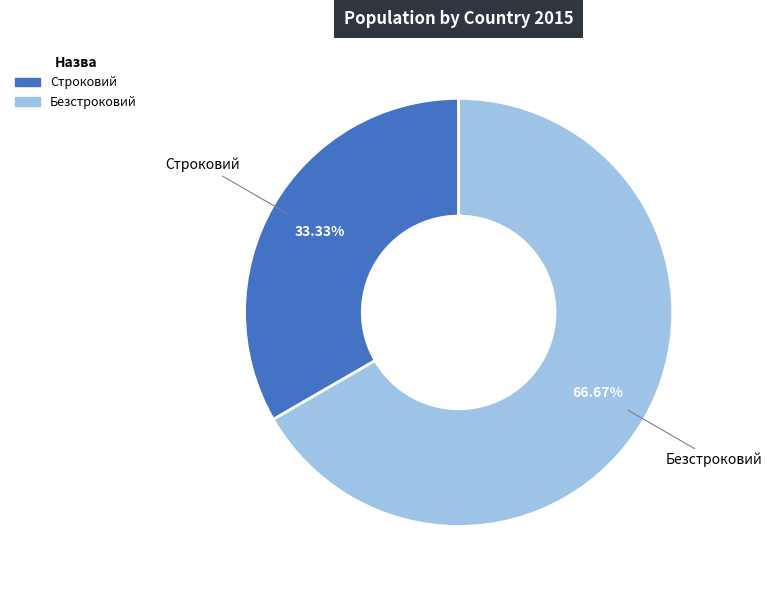

What is the ratio of the value at Строковий to the value at Безстроковий?

0.5